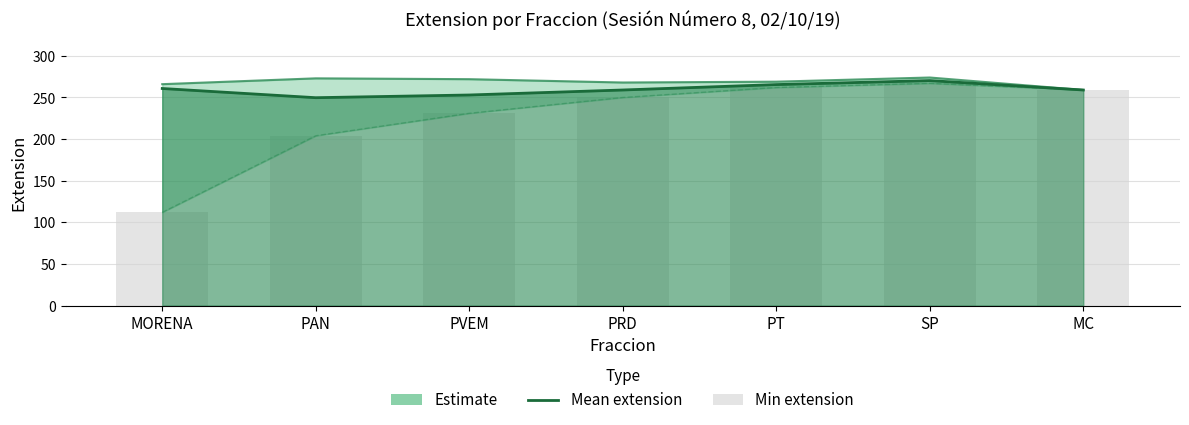

What is the minimum value shown in the chart?

112.0